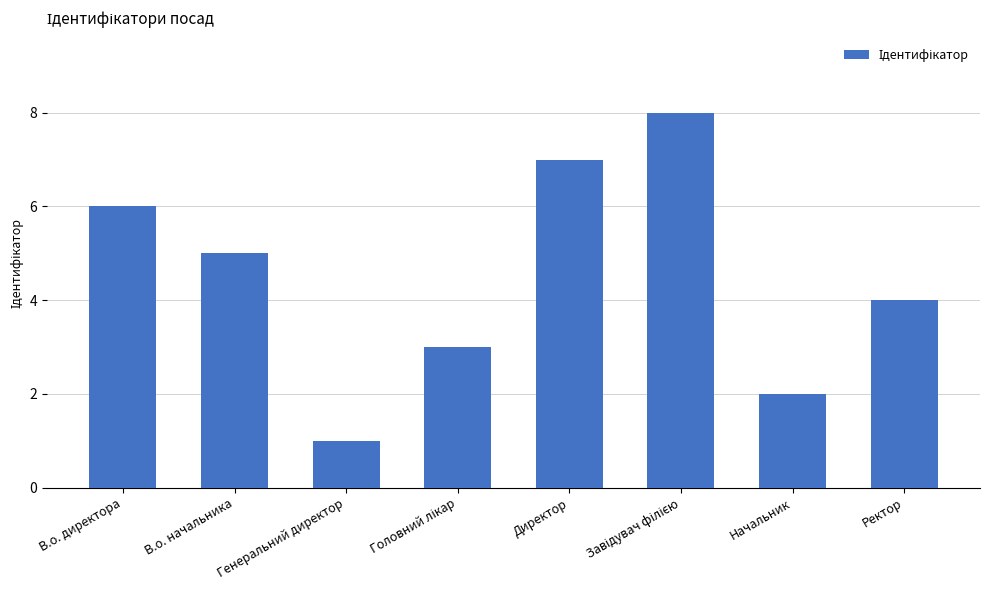

What is the change in value from Генеральний директор to Ректор?

+3